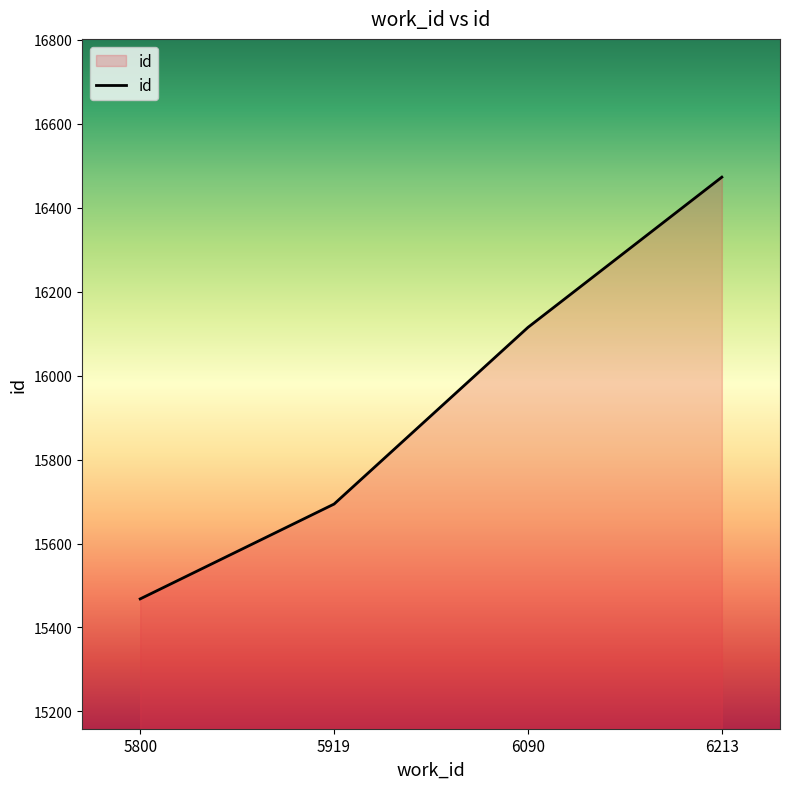

Reading left to right, what are all the values shown in this chart?

5800=15468	5919=15694	6090=16115	6213=16473